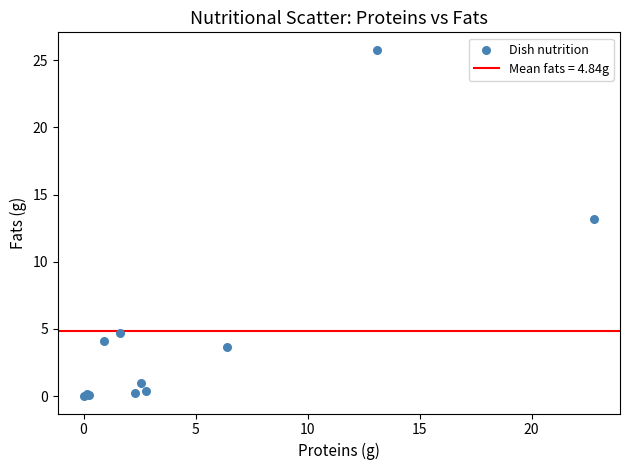

What Y value in the scatter plot is closest to 12?

13.2